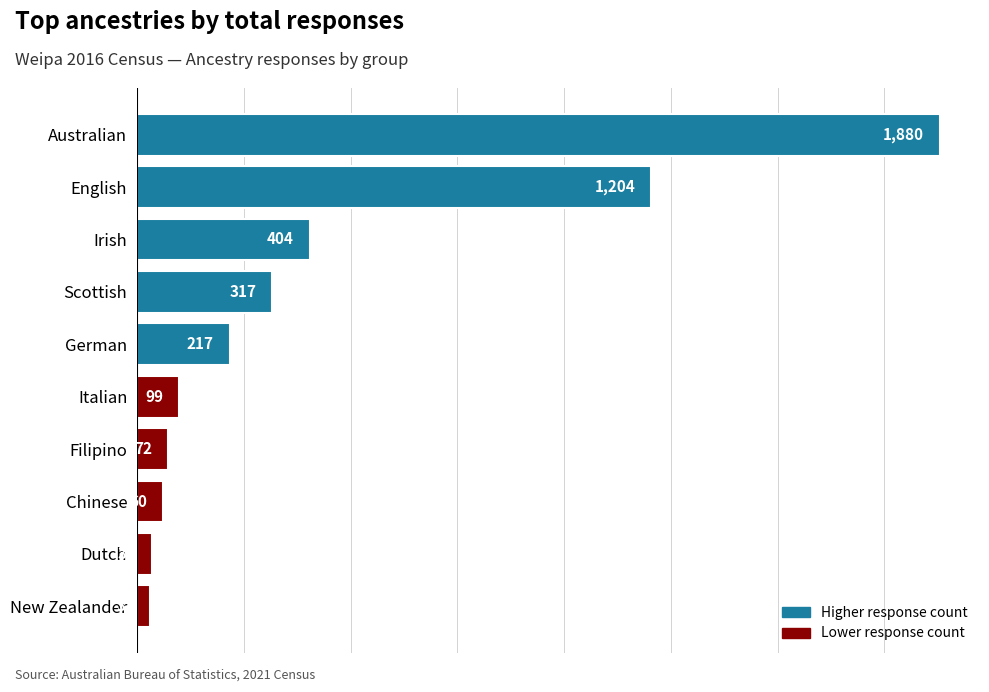

What is the sum of all values?

4318